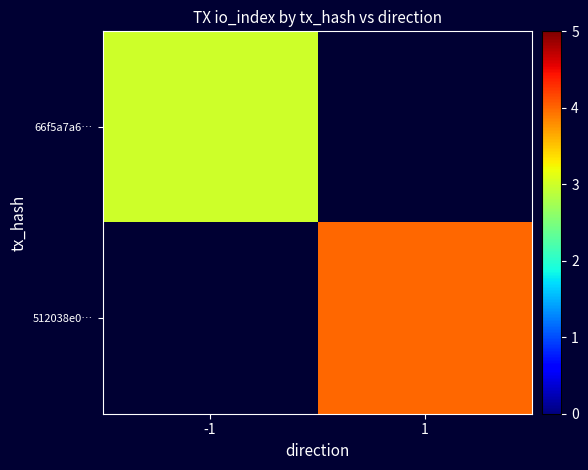

How many positive values does the 66f5a7a6… series have?

1